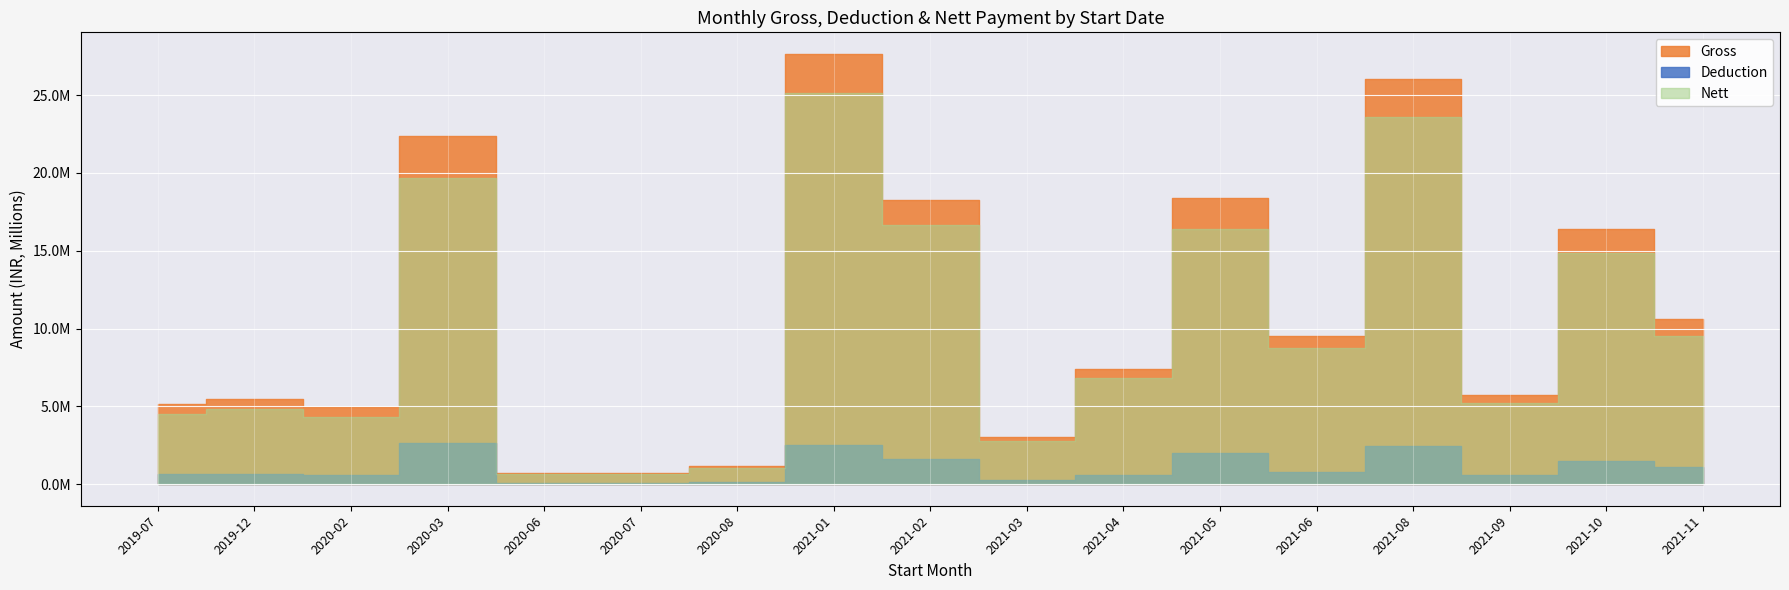

Rank the series by their maximum value, from lowest to highest.

Deduction, Nett, Gross